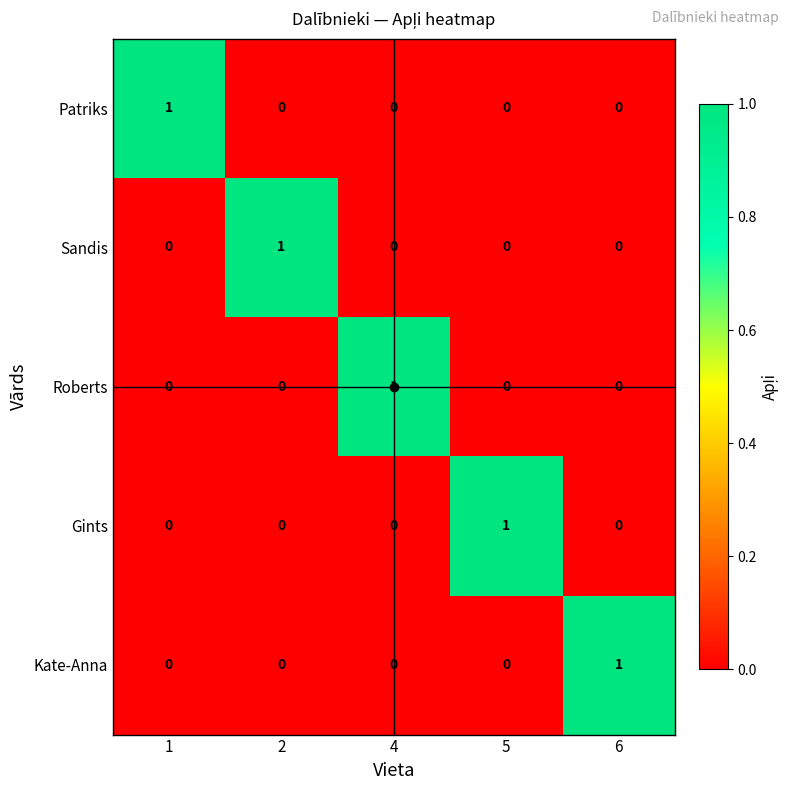

At how many categories does at least one series exceed 0?

5